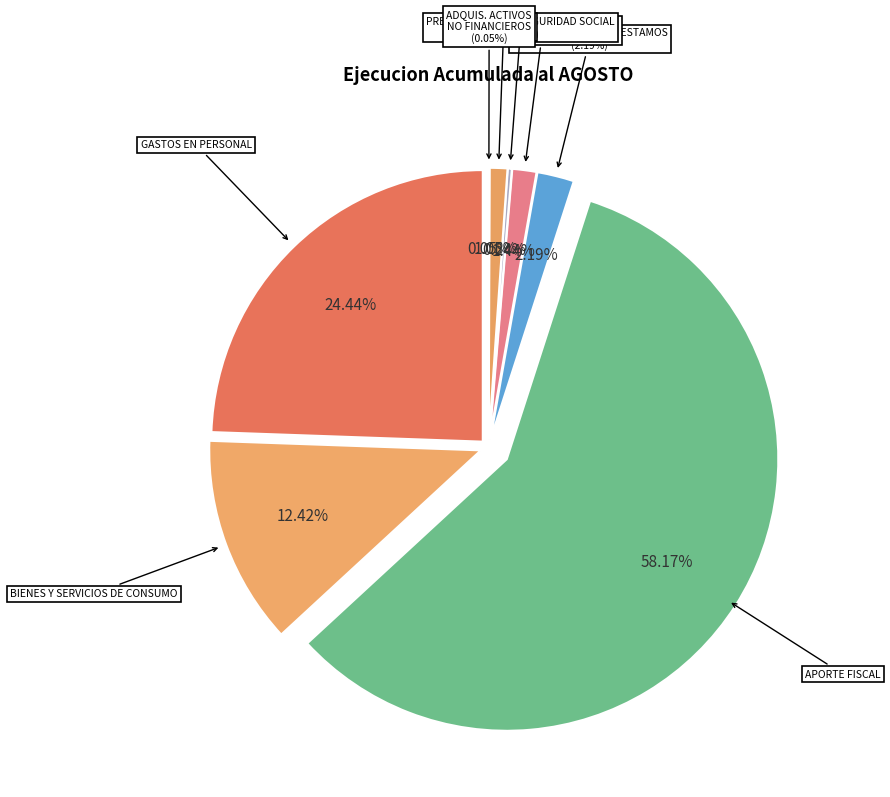

Is it true that APORTE FISCAL is 58% of the pie?

True